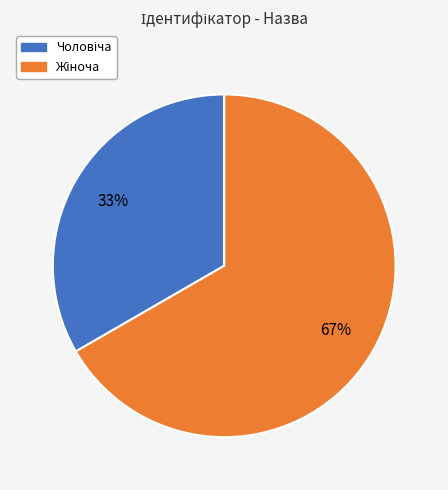

Is there a majority slice in this chart?

Yes